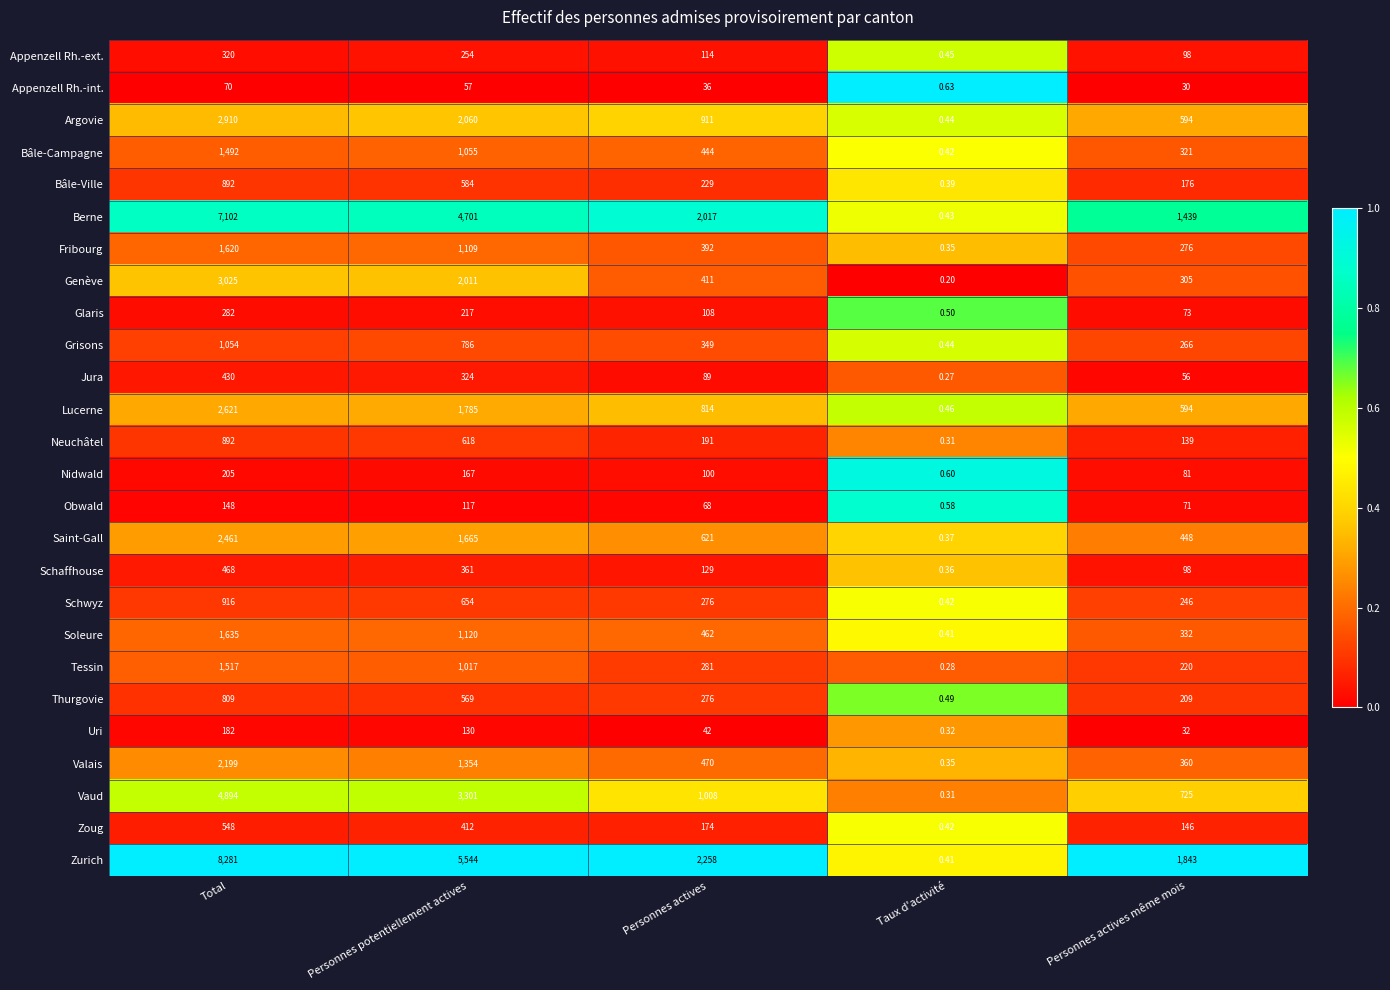

At which category is the sum across all series the highest?

Total